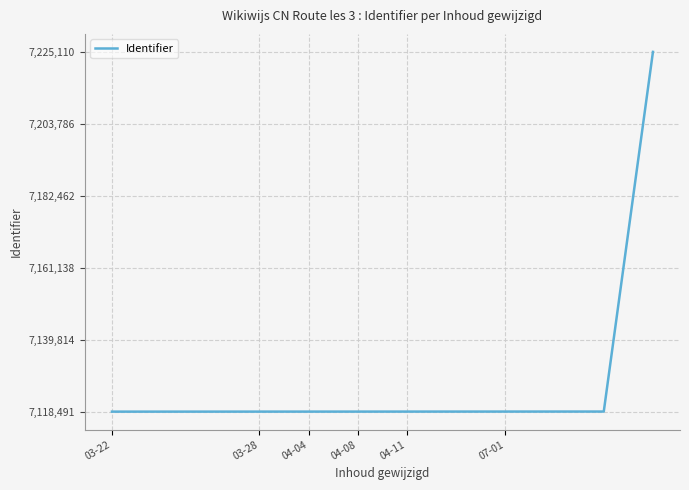

What is the difference between the maximum and minimum values?

106619